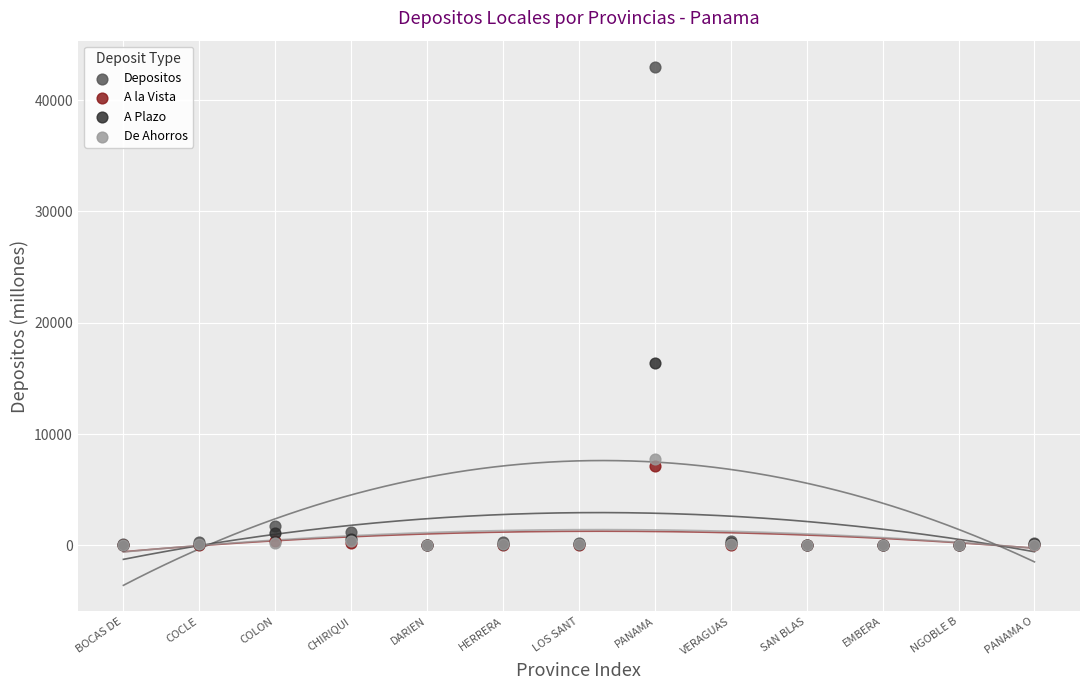

Across all series, what Y value is closest to 21499?

16370.7